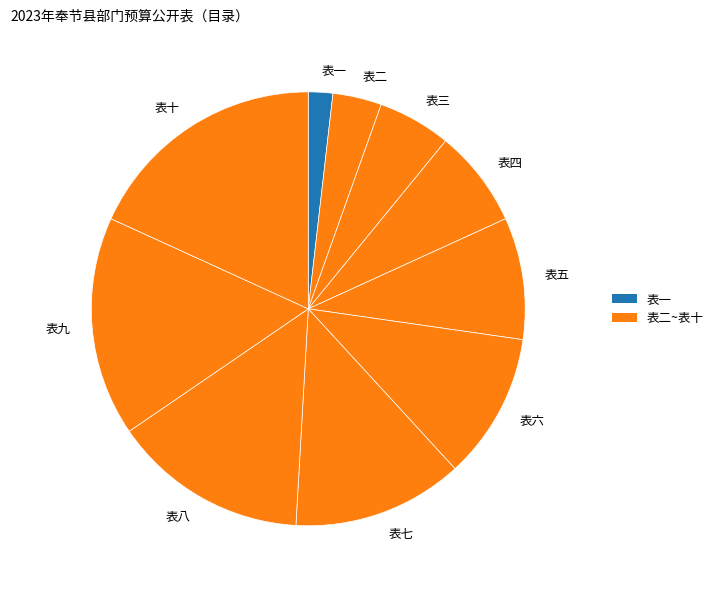

What is the largest slice in the pie chart?

表十